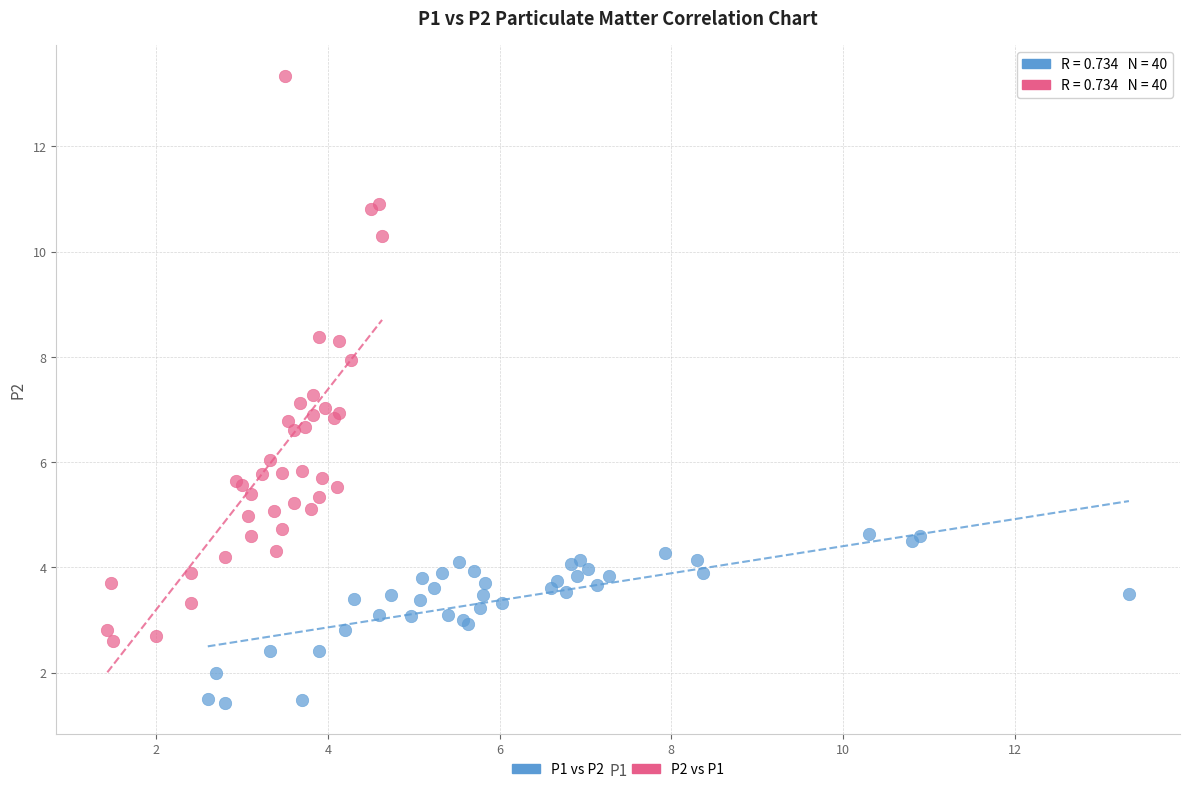

Which series has the largest Y range (max minus min)?

P2 vs P1